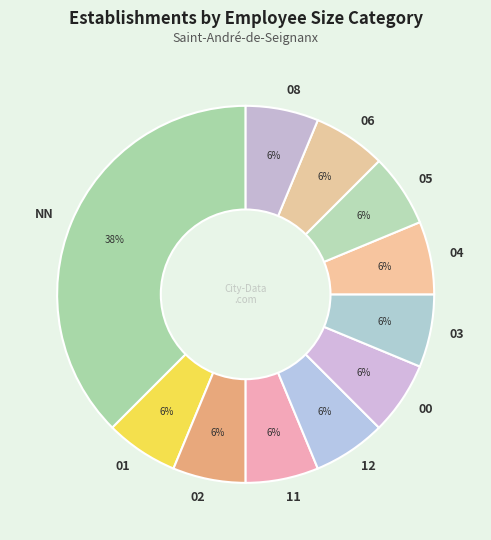

Is the sum of NN and 01 greater than half?

No